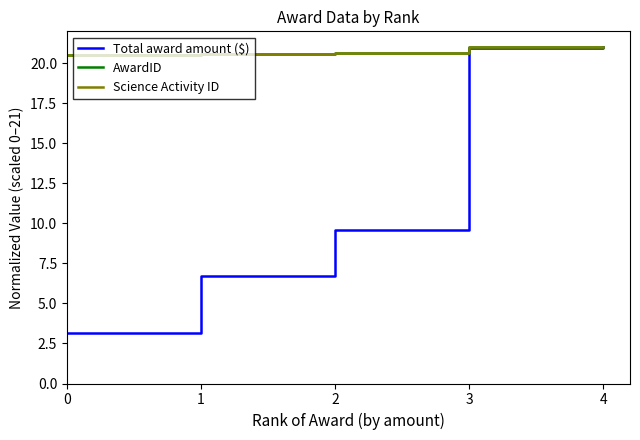

True or false: Science Activity ID has more than 2 points higher than both neighbors.

False